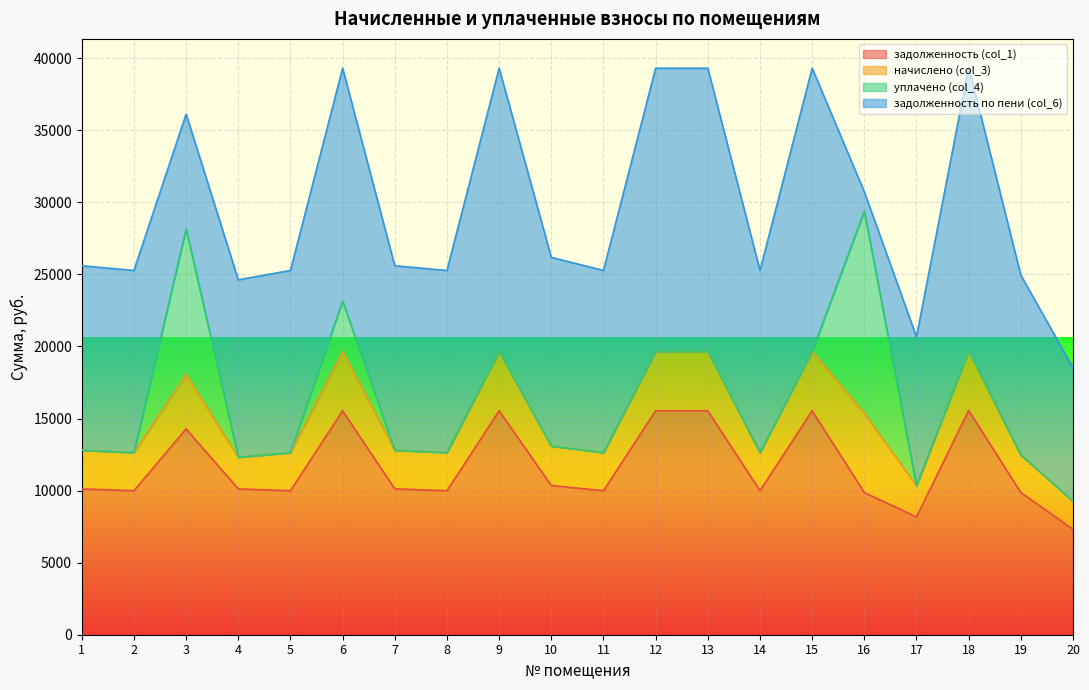

Which series has the largest total across all categories?

задолженность по пени (col_6)